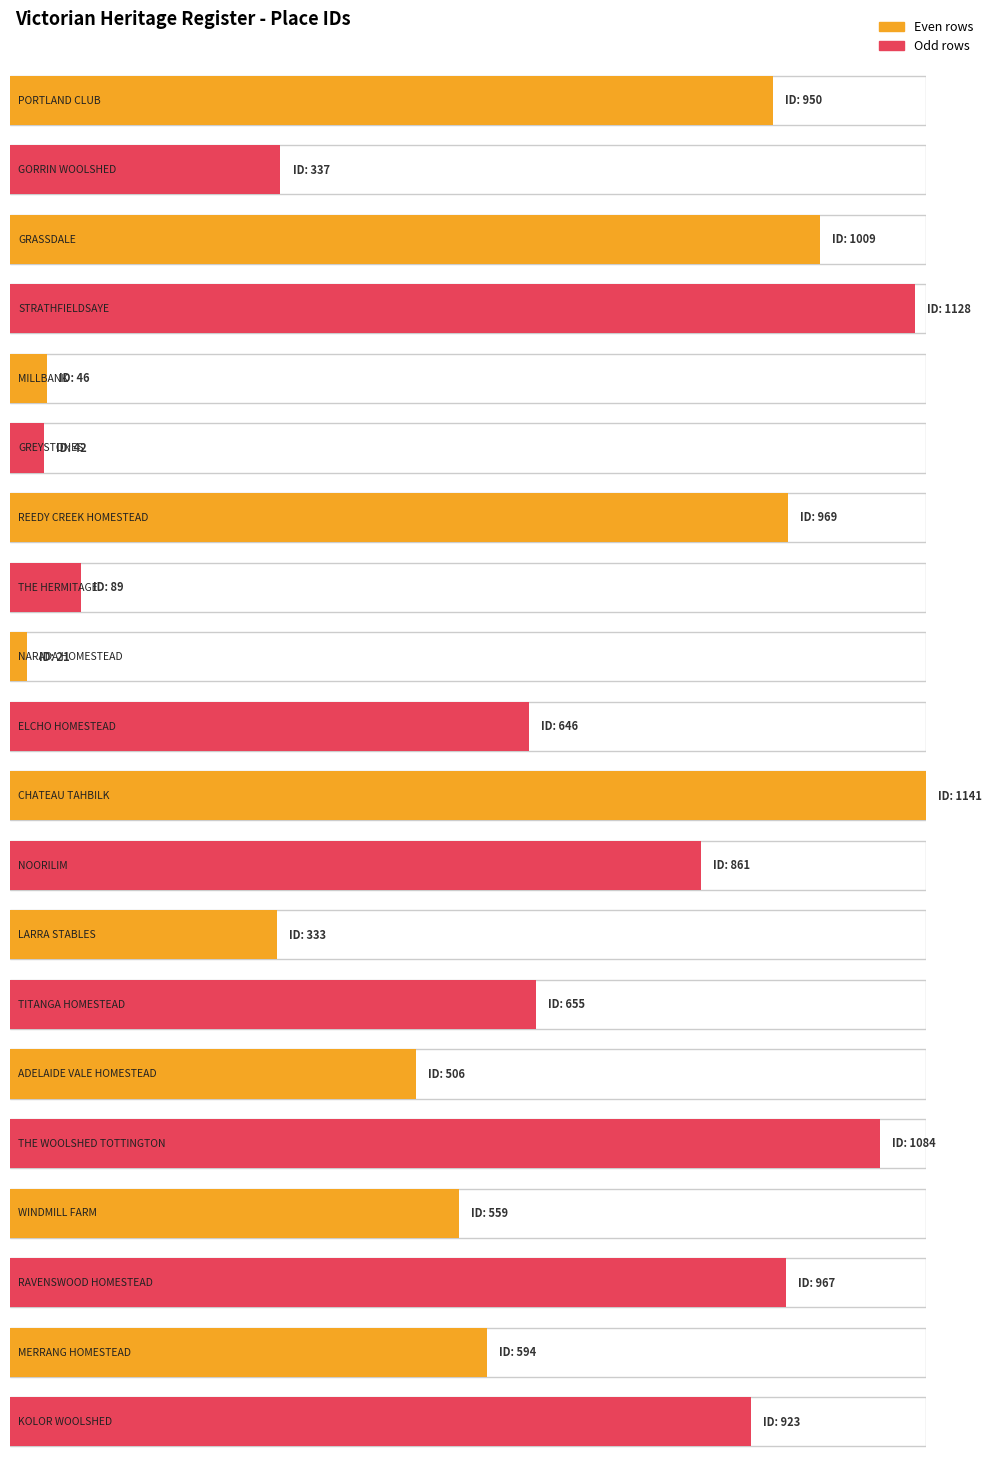

List the labels in order of value, largest first.

CHATEAU TAHBILK, STRATHFIELDSAYE, THE WOOLSHED TOTTINGTON, GRASSDALE, REEDY CREEK HOMESTEAD, RAVENSWOOD HOMESTEAD, PORTLAND CLUB, KOLOR WOOLSHED, NOORILIM, TITANGA HOMESTEAD, ELCHO HOMESTEAD, MERRANG HOMESTEAD, WINDMILL FARM, ADELAIDE VALE HOMESTEAD, GORRIN WOOLSHED, LARRA STABLES, THE HERMITAGE, MILLBANK, GREYSTONES, NARADA HOMESTEAD